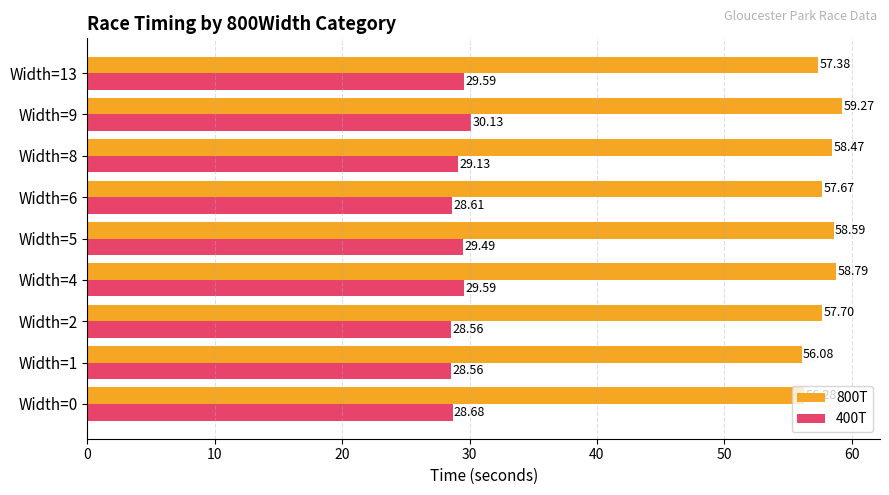

Which series has the largest total across all categories?

800T